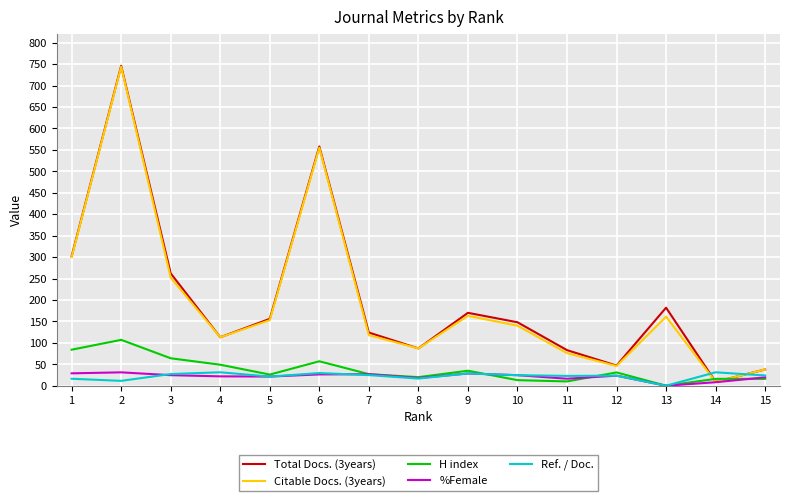

What is the average value of the %Female series?

21.3